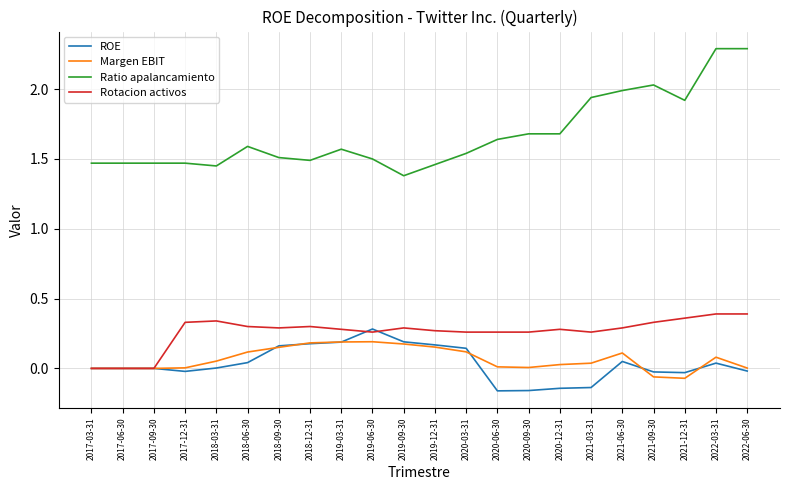

Which series has the largest total across all categories?

Ratio apalancamiento